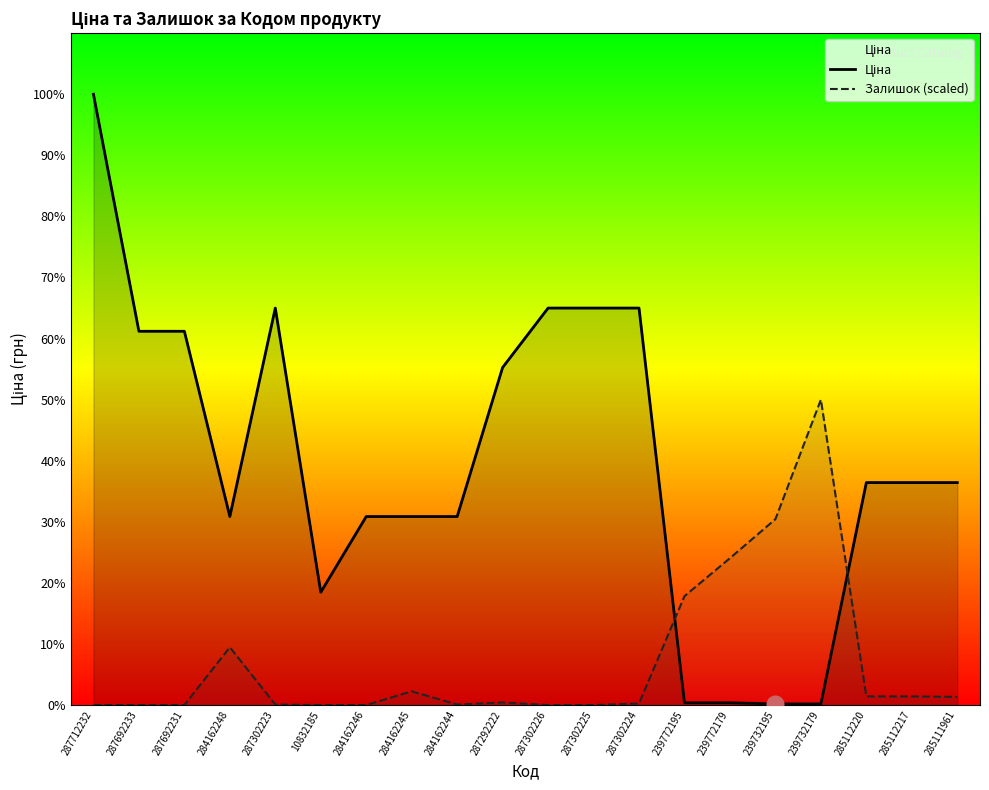

True or false: Ціна has more than 2 points higher than both neighbors.

False